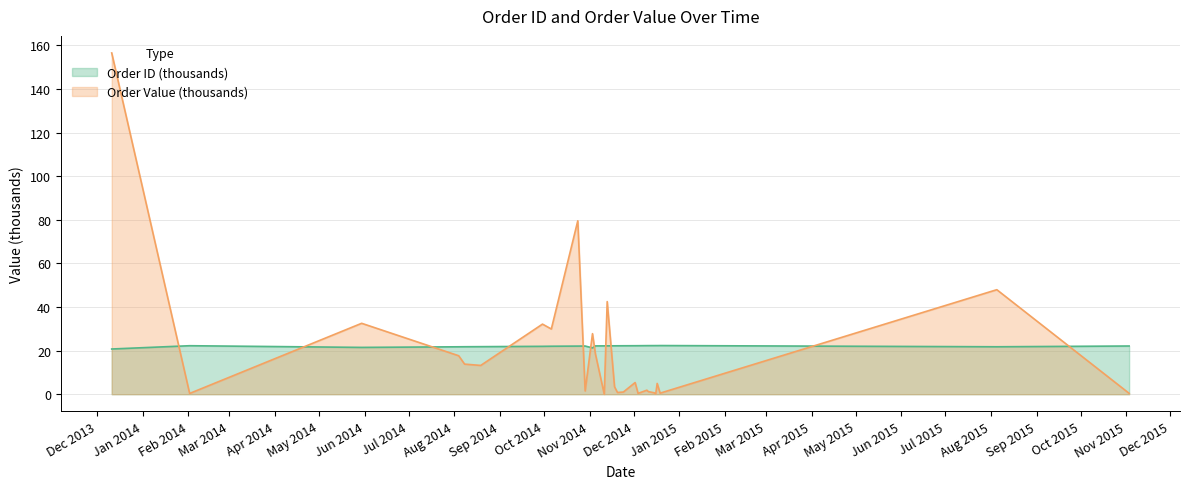

Count the number of data series in this chart.

2